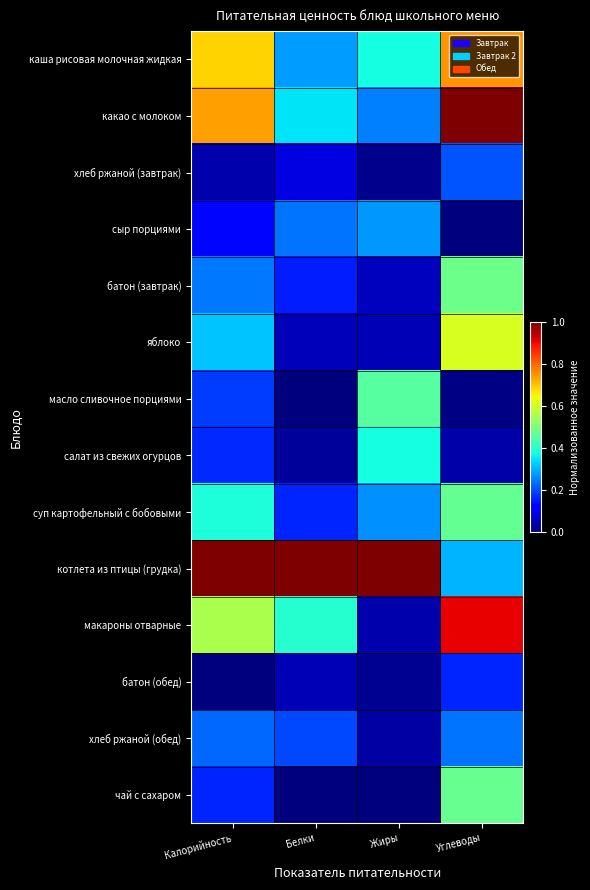

Which series has the largest total across all categories?

котлета из птицы (грудка)